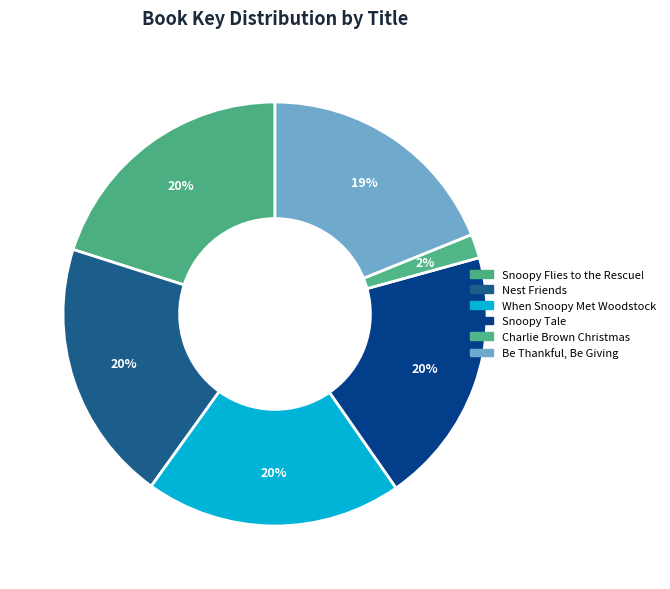

How many slices are in this pie chart?

6